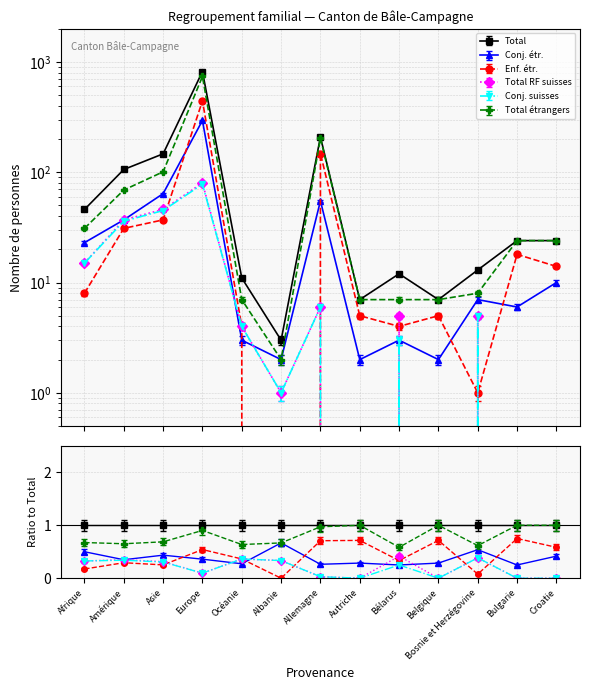

Which series has the largest total across all categories?

Total